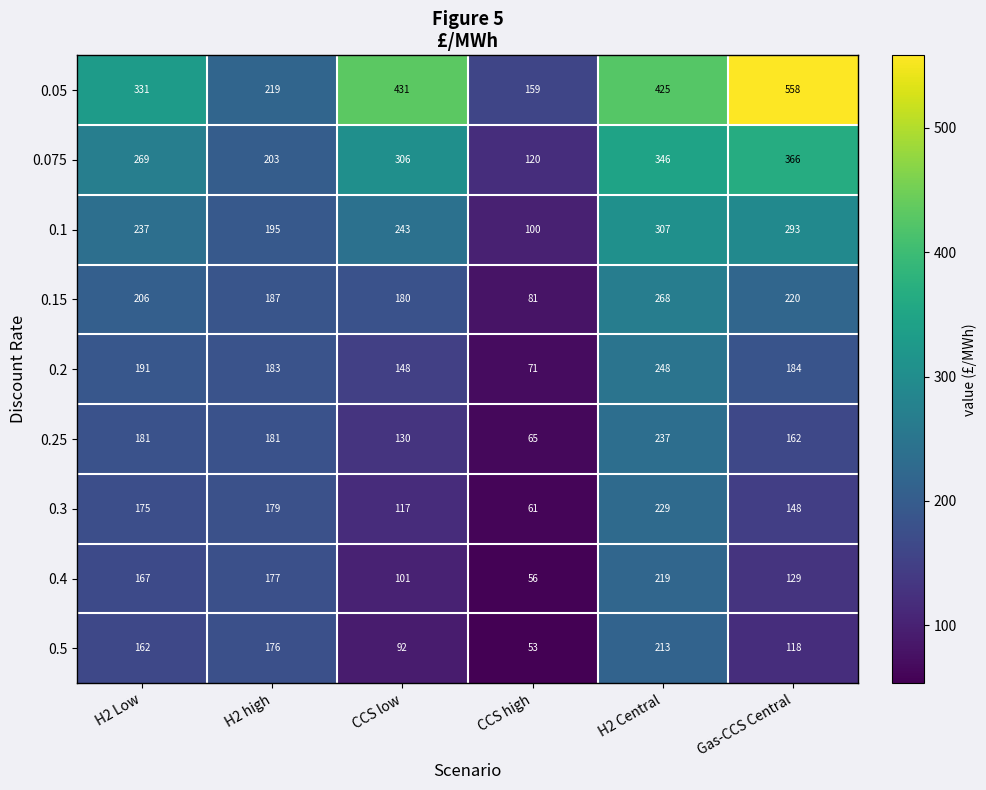

The 0.075 series shows 165 at CCS high. True or false?

False